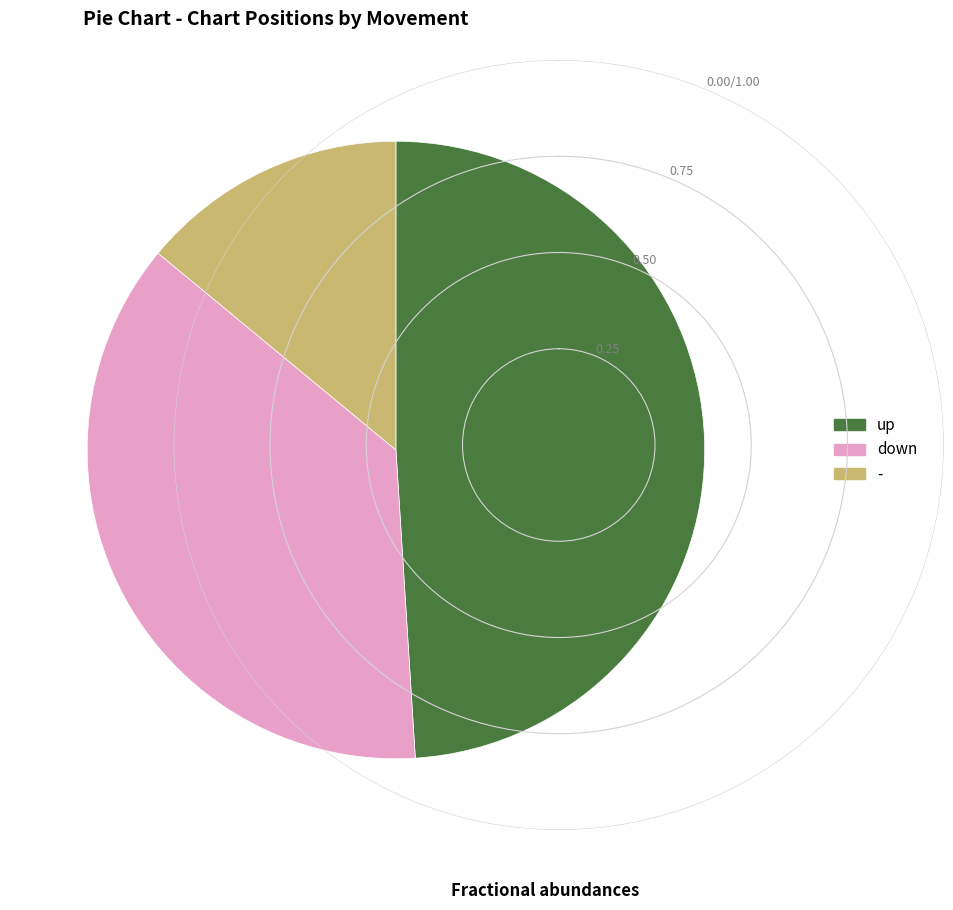

Which slice is the largest?

up